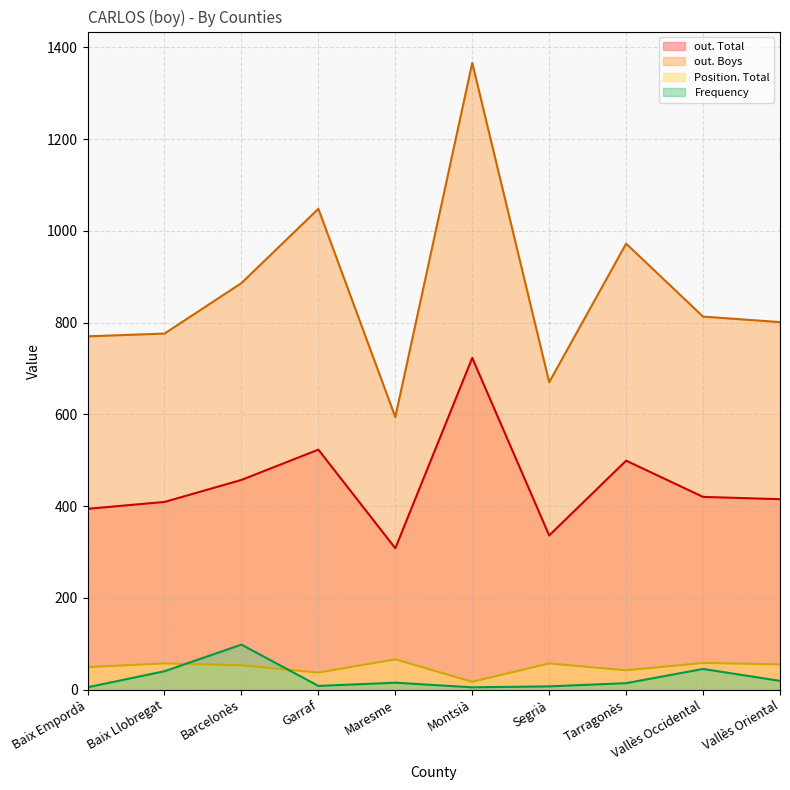

What is the value of the out. Total point at the 3rd from the left?

457